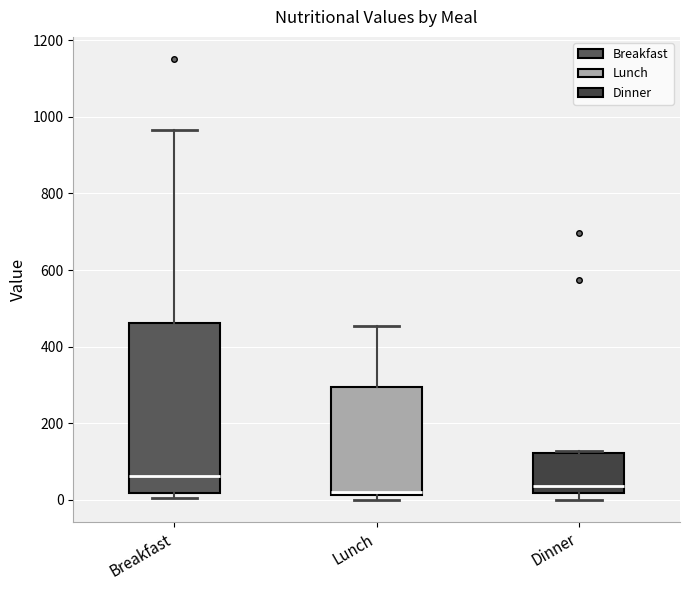

Reading left to right, transcribe this box plot: for each box, give where its median line is, the range the box spans, and where its two whiskers end, as read against the y-axis. The values are not printed on the chart, so give them approximately, as read against the axis.

Breakfast: median 60, box 20 to 460, whiskers 0 to 960
Lunch: median 20 (just above the box's lower edge), box 20 to 300, whiskers 0 to 460
Dinner: median 40, box 20 to 120, whiskers 0 to 120